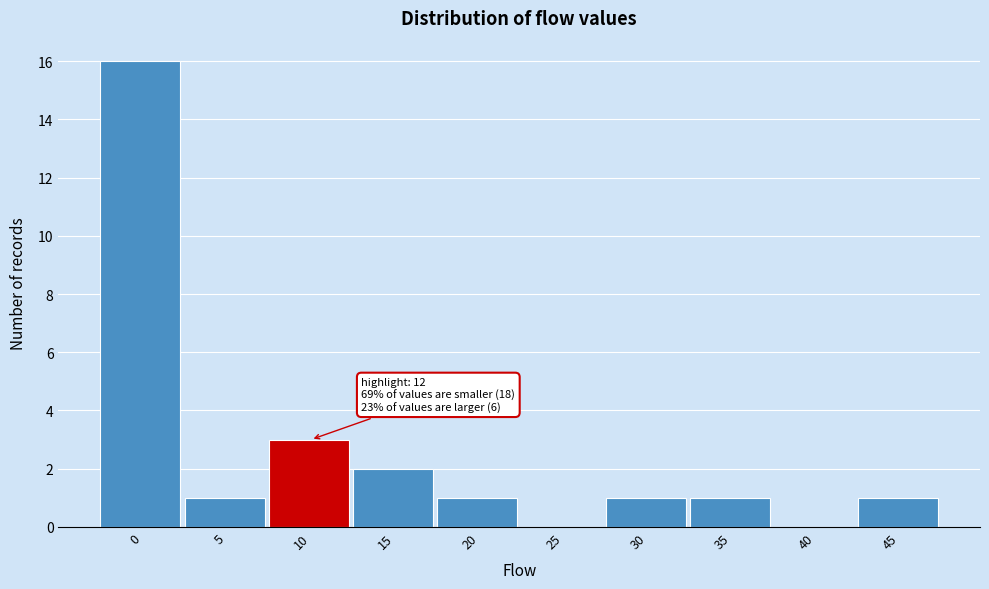

Reading left to right, what are all the values shown in this chart?

0=16	5=1	10=3	15=2	20=1	25=0	30=1	35=1	40=0	45=1